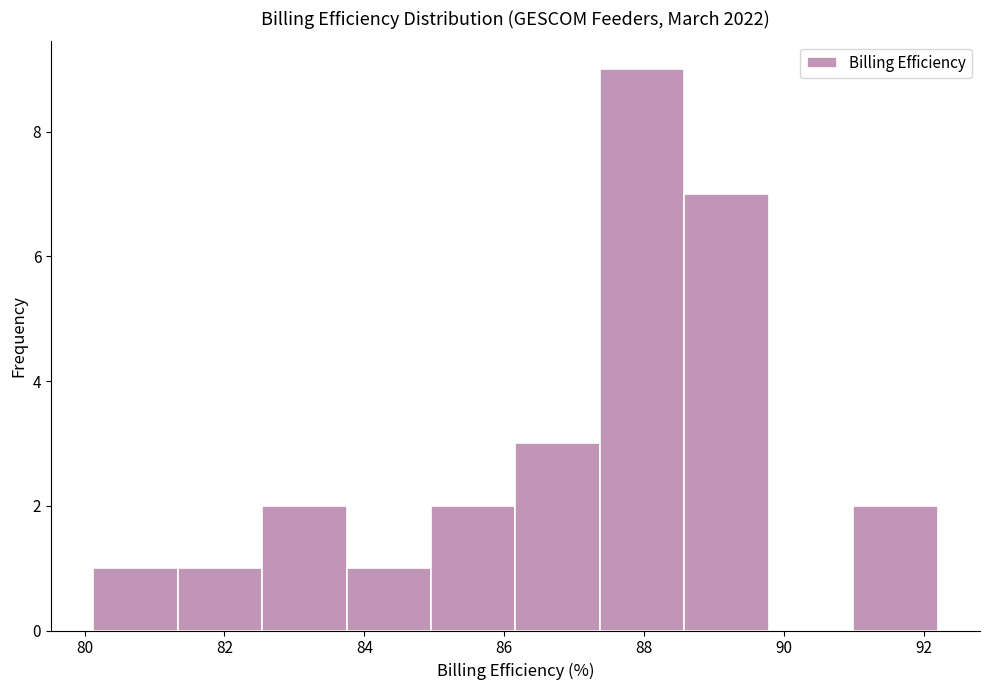

How tall is the bar that spans 82.6 to 83.8 on the x-axis? Neither the bar edges nor the heights are printed on the chart, so give them approximately, as read against the axes.

2